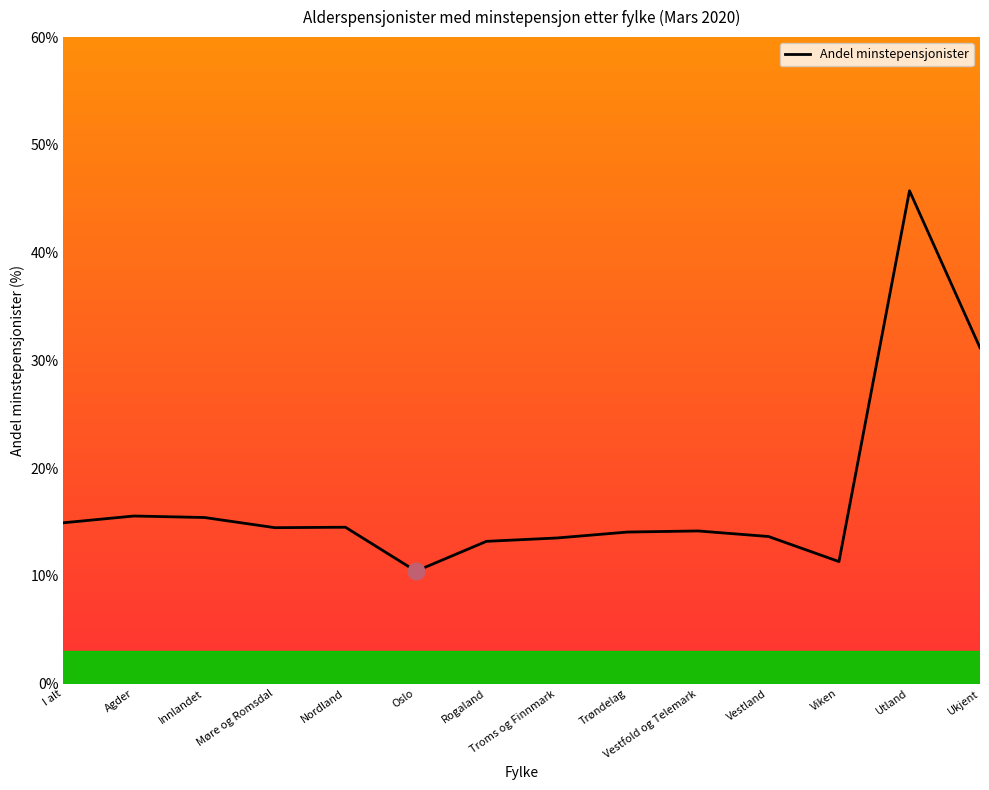

At which label is the value closest to 28?

Ukjent